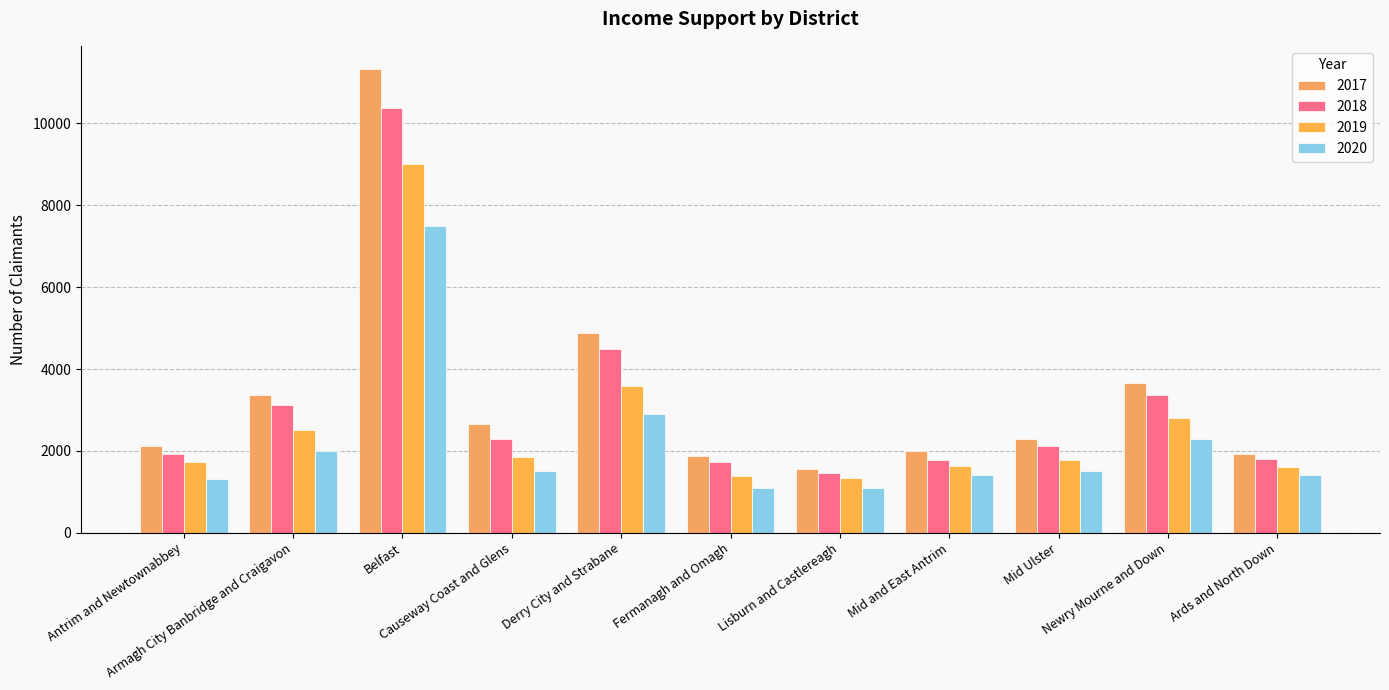

True or false: 2018 has a value of 1159 at Causeway Coast and Glens.

False